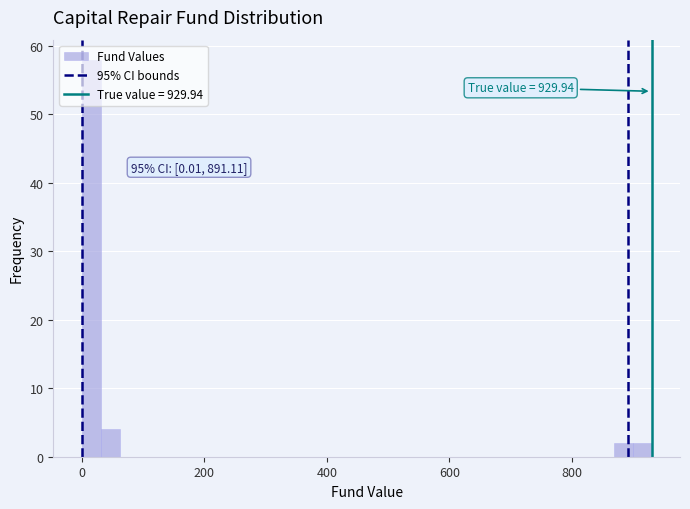

Around what value on the x-axis is the tallest bar? Give the approximate position of its centre, as read against the axis.

20